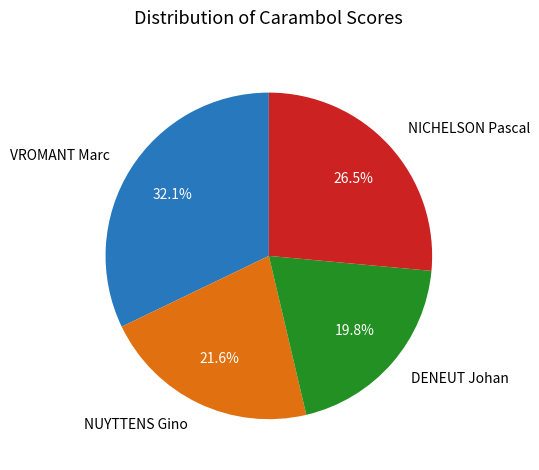

Which slice is the largest?

VROMANT Marc